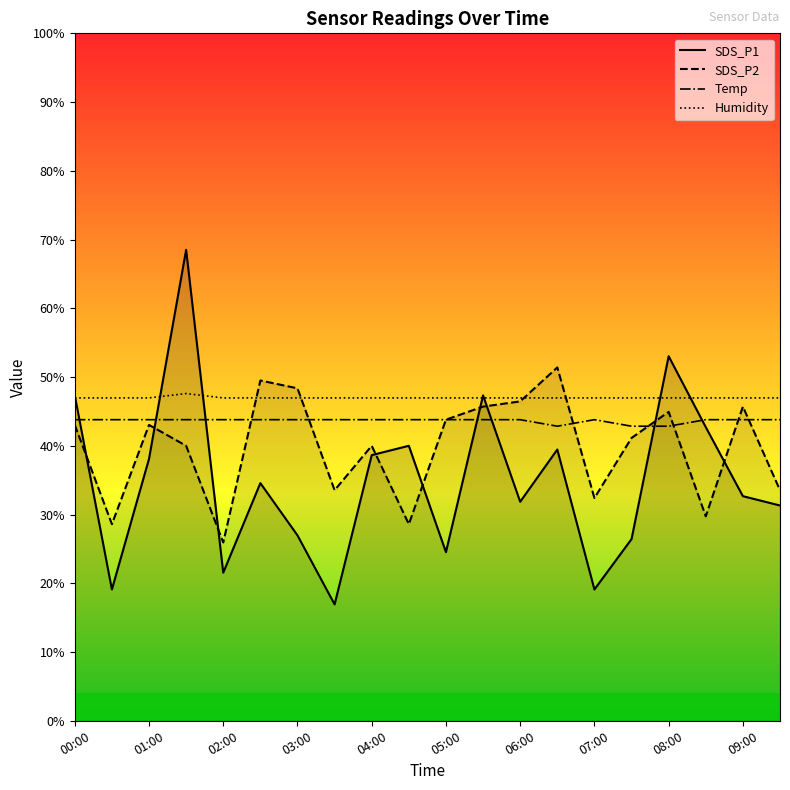

Read the Temp value at 04:00.

43.8